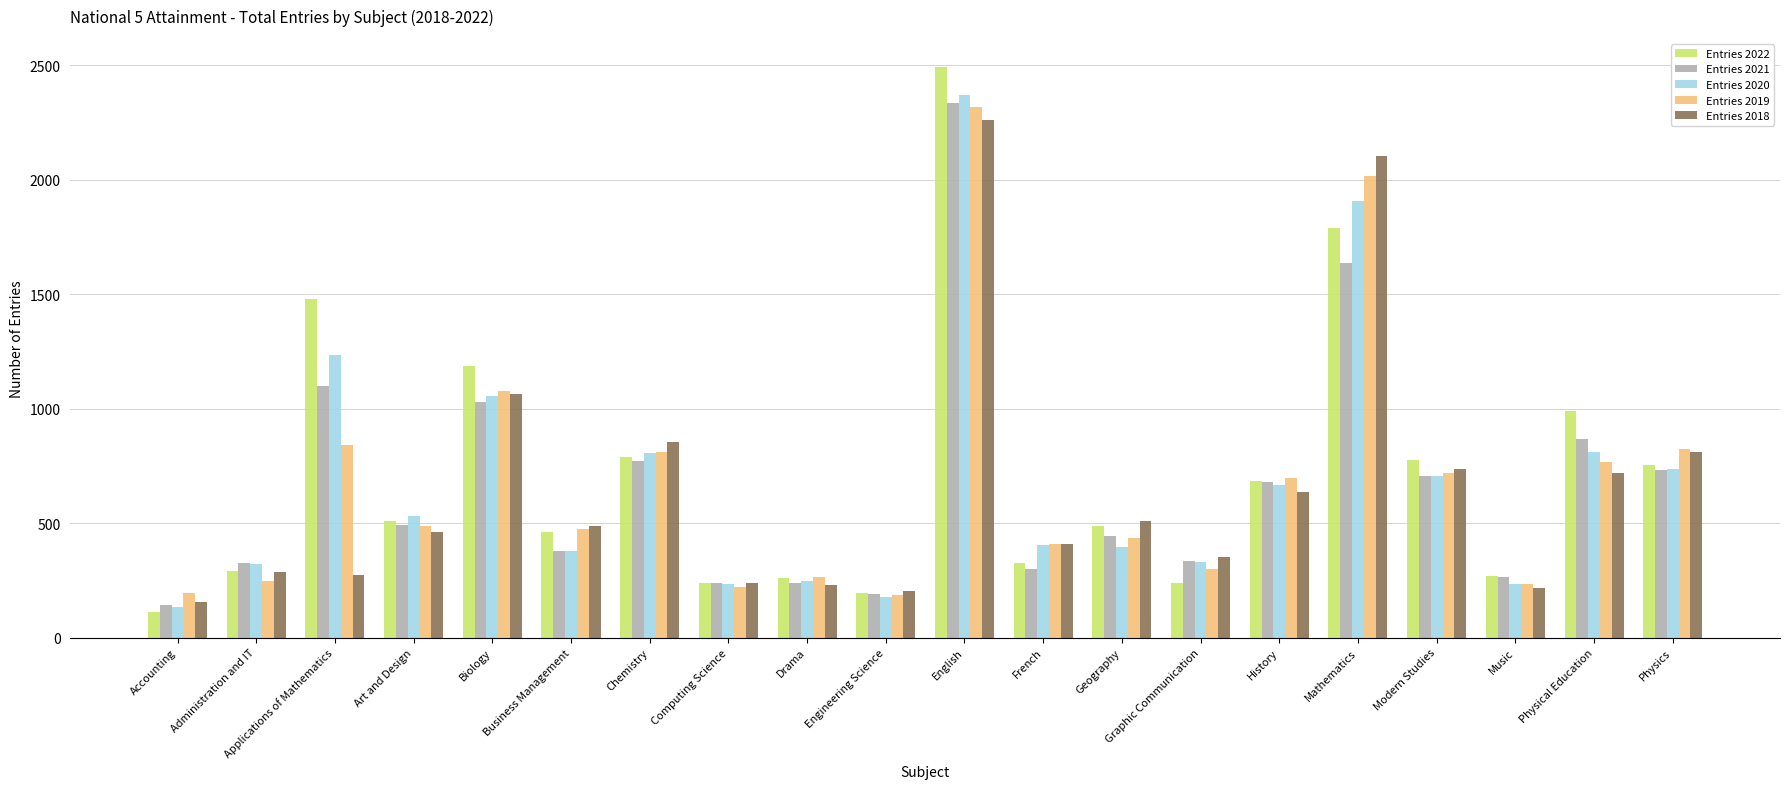

Which series has the largest range (max minus min)?

Entries 2022